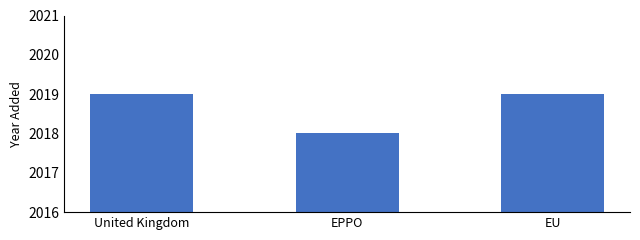

Are the bars horizontal?

No